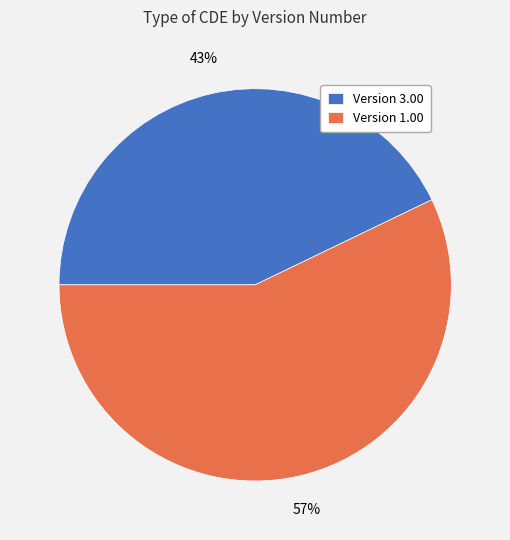

Which slice is the smallest?

Version 3.00